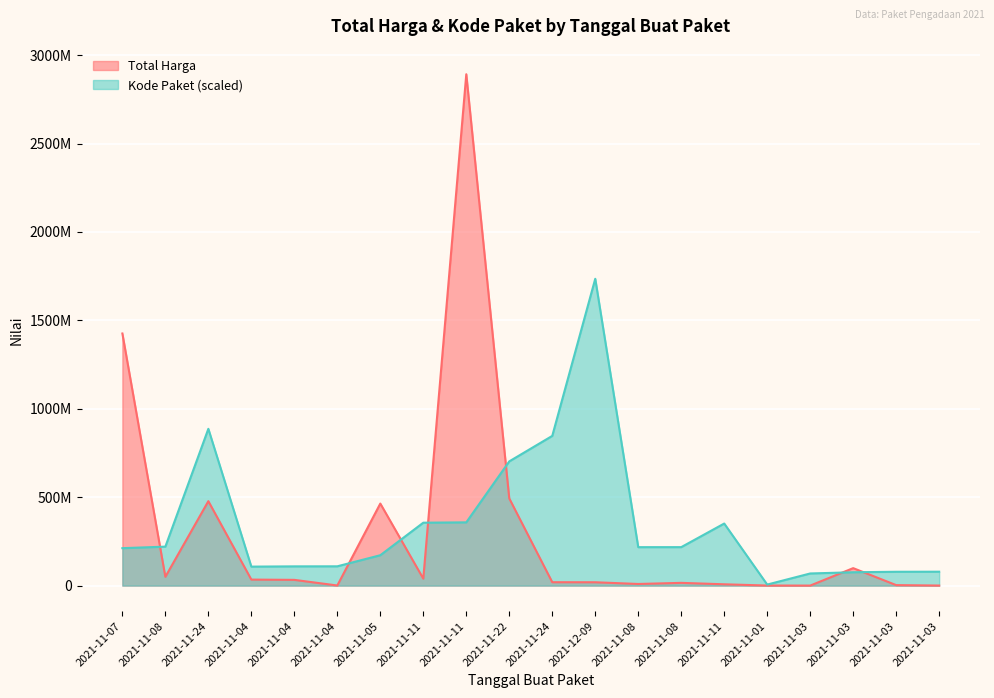

How many interior local valleys does the Total Harga series have?

5